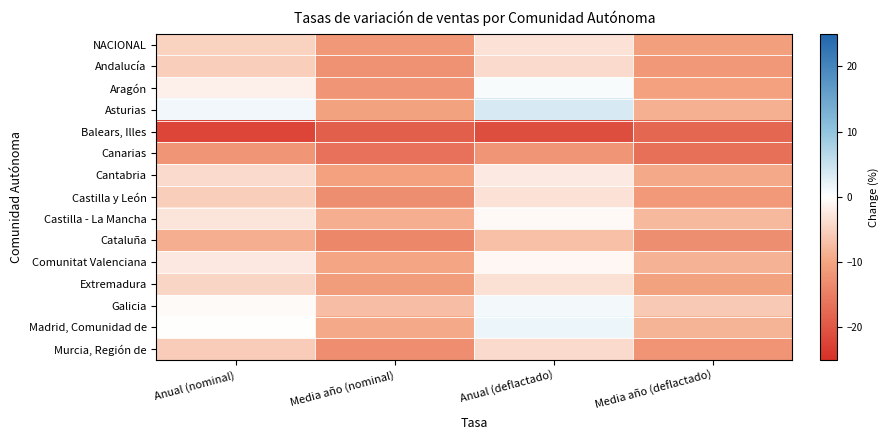

What is the spread (max minus min) of values at Anual (nominal)?

23.4